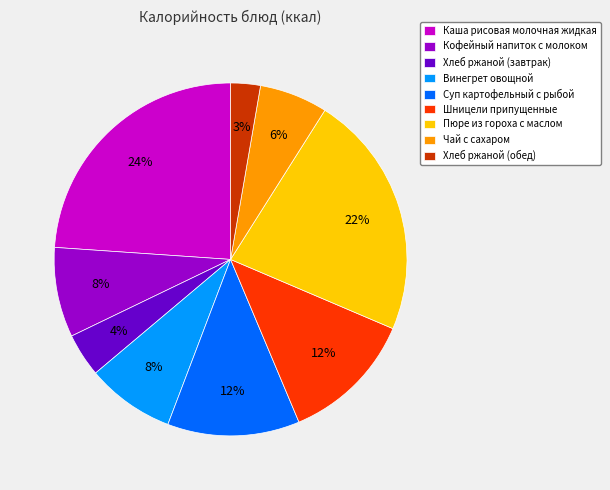

How many segments does this pie chart have?

9